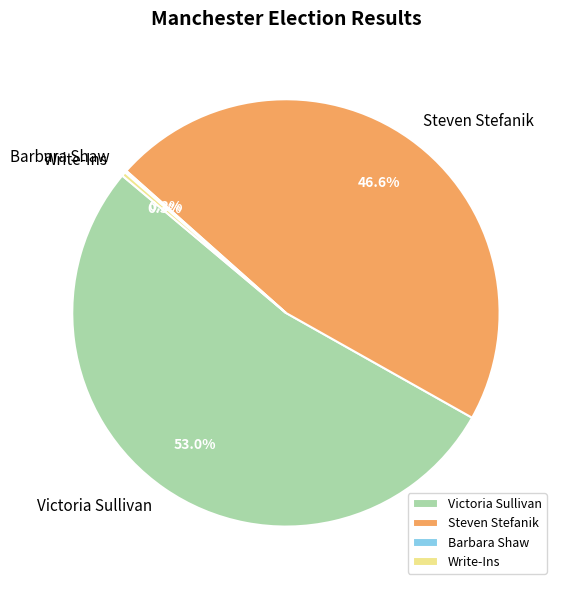

Which has a higher value, Steven Stefanik or Victoria Sullivan?

Victoria Sullivan